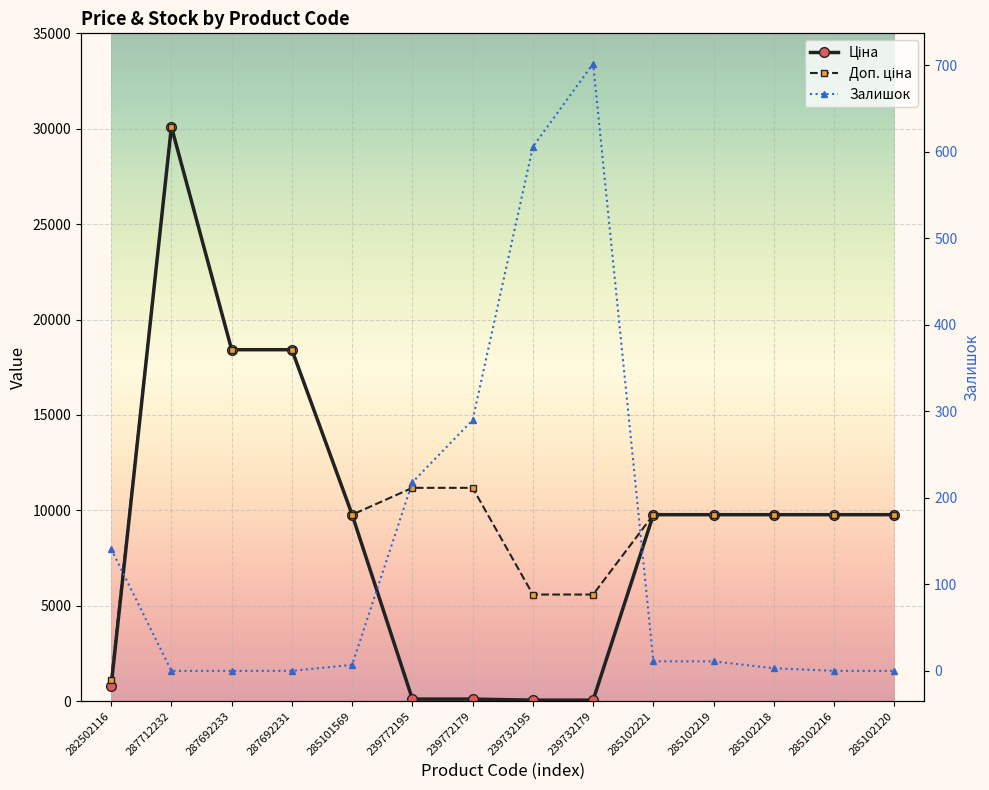

What is the value of the Доп. ціна point at the 14th from the left?

9775.5